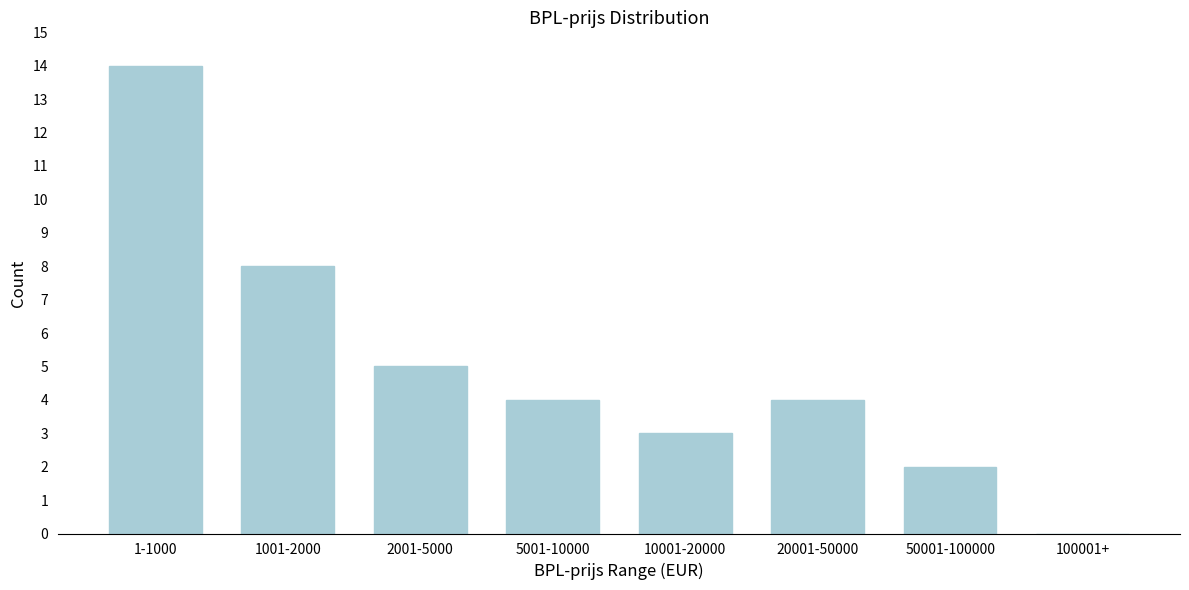

Reading right to left, transcribe all the data shown in this chart.

100001+=0	50001-100000=2	20001-50000=4	10001-20000=3	5001-10000=4	2001-5000=5	1001-2000=8	1-1000=14